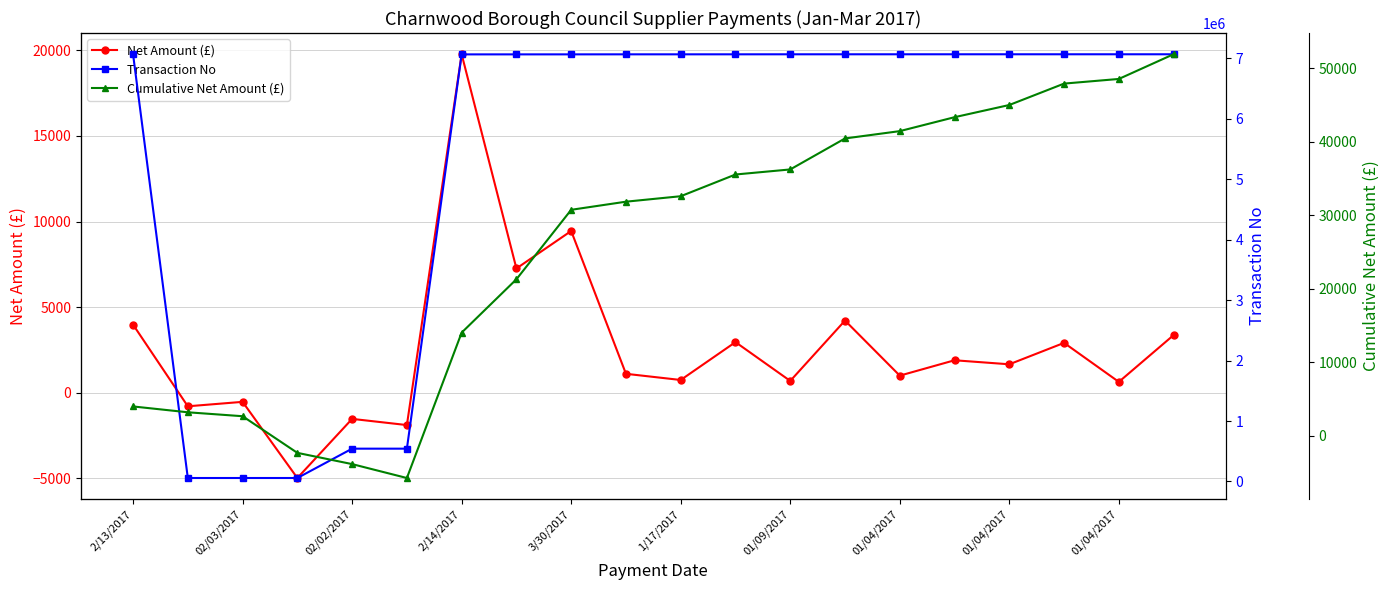

At how many categories does at least one series exceed 1665768?

15